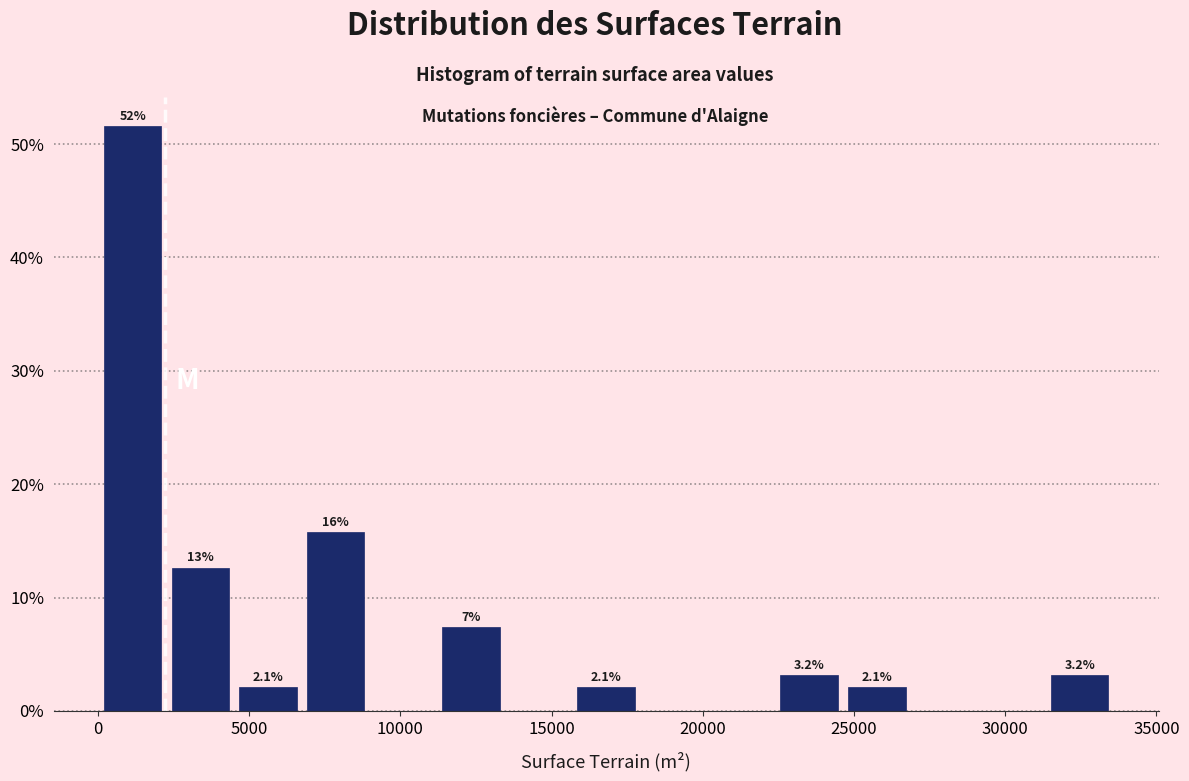

Over which range of the x-axis is the bar tallest?

0 to 2500